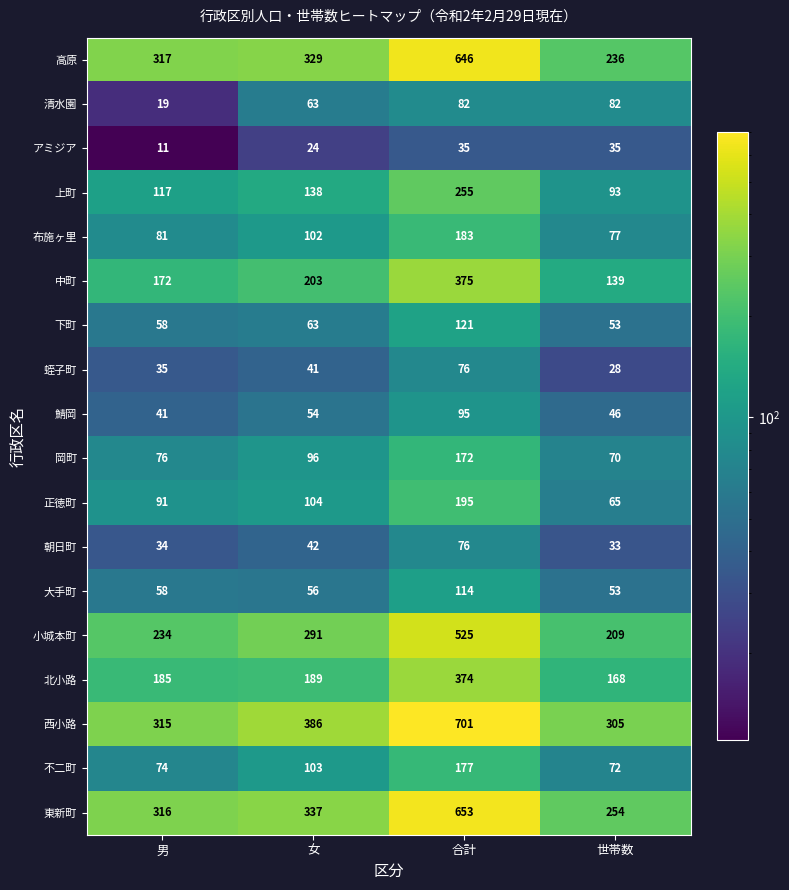

How many categories are shown in the chart?

4